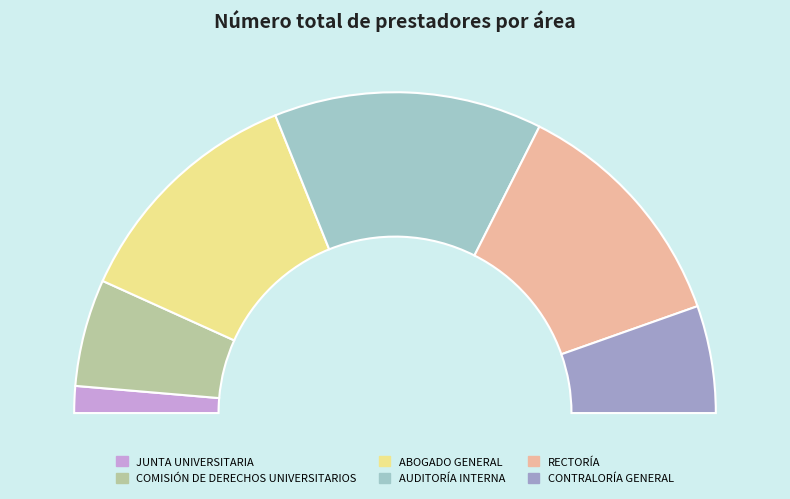

Does JUNTA UNIVERSITARIA represent more than half of the total?

No